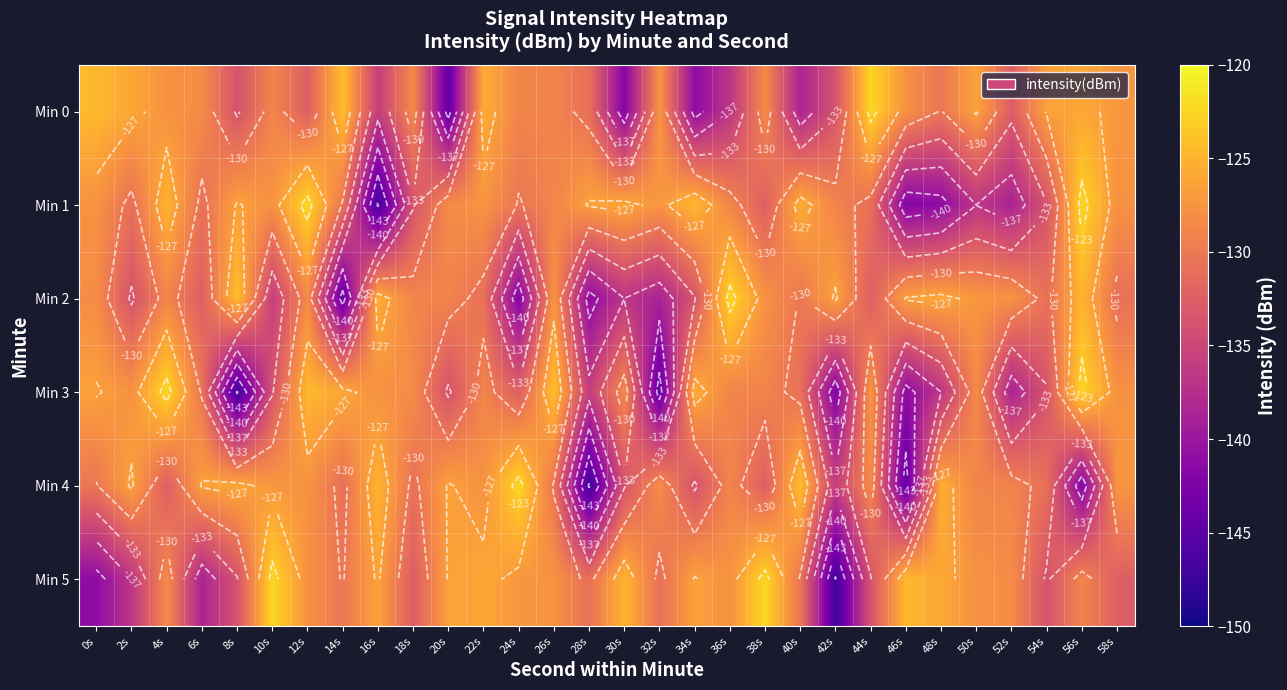

Is it true that Min 2 equals -130.2 at 40s?

True